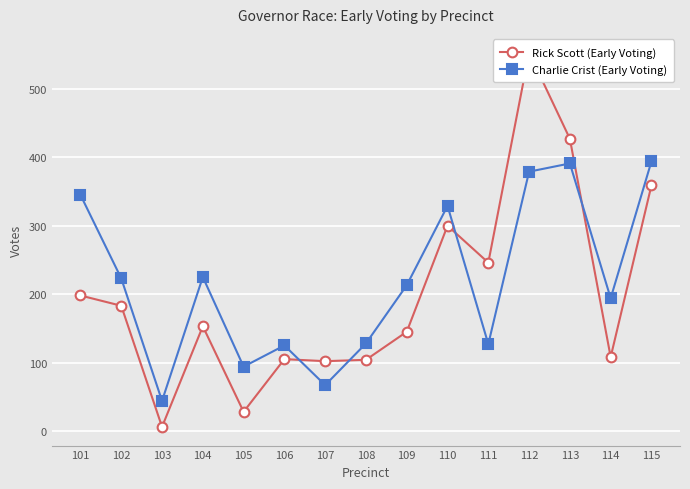

Reading left to right, extract all data points from this chart.

Rick Scott (Early Voting): 101=198	102=183	103=6	104=153	105=28	106=105	107=102	108=104	109=145	110=300	111=246	112=553	113=427	114=108	115=359
Charlie Crist (Early Voting): 101=345	102=223	103=44	104=225	105=94	106=125	107=67	108=128	109=213	110=329	111=127	112=379	113=391	114=194	115=394